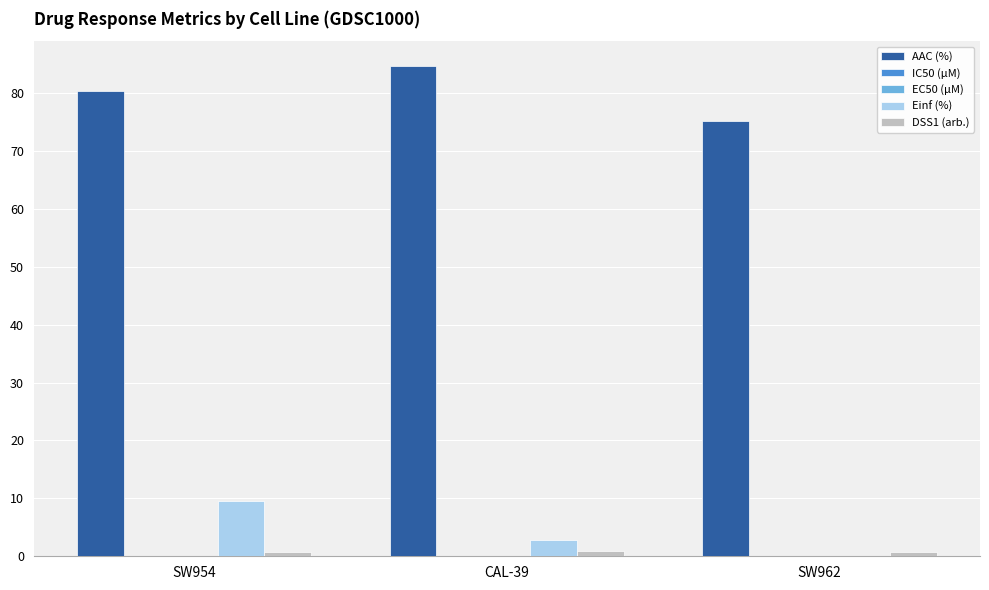

What is the sum of all Einf (%) values?

12.4